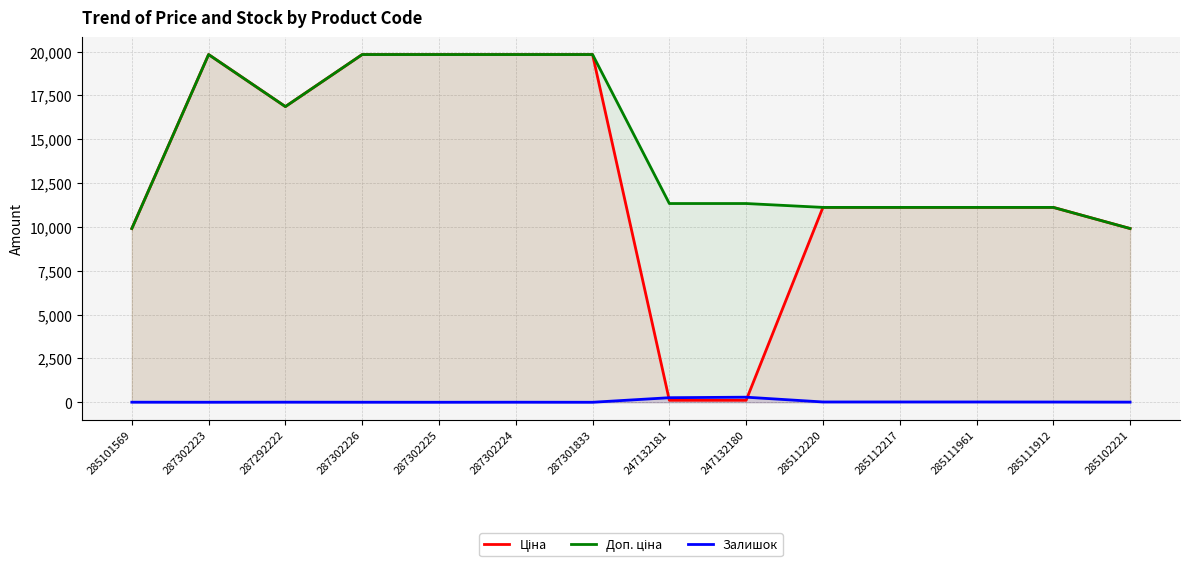

What is the difference between the second highest and minimum values in the Доп. ціна series?

9922.6